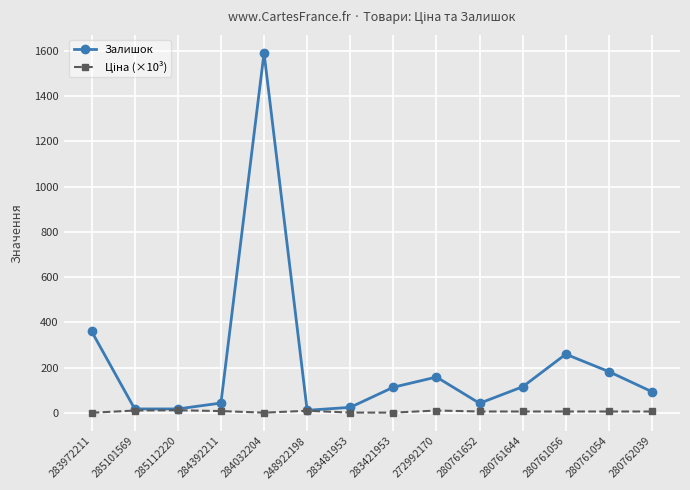

Which series has the widest spread of values?

Залишок